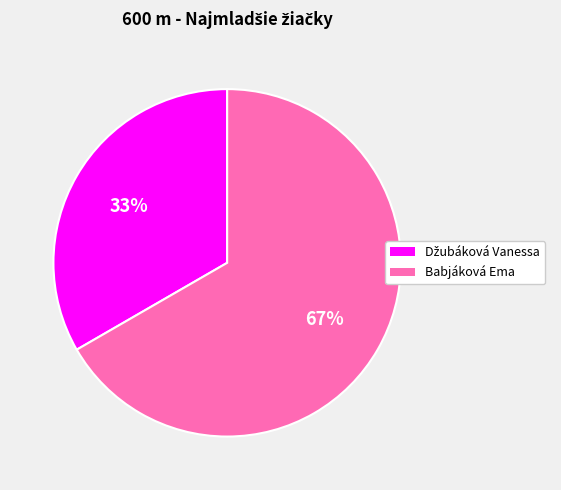

What is the largest slice in the pie chart?

Babjáková Ema